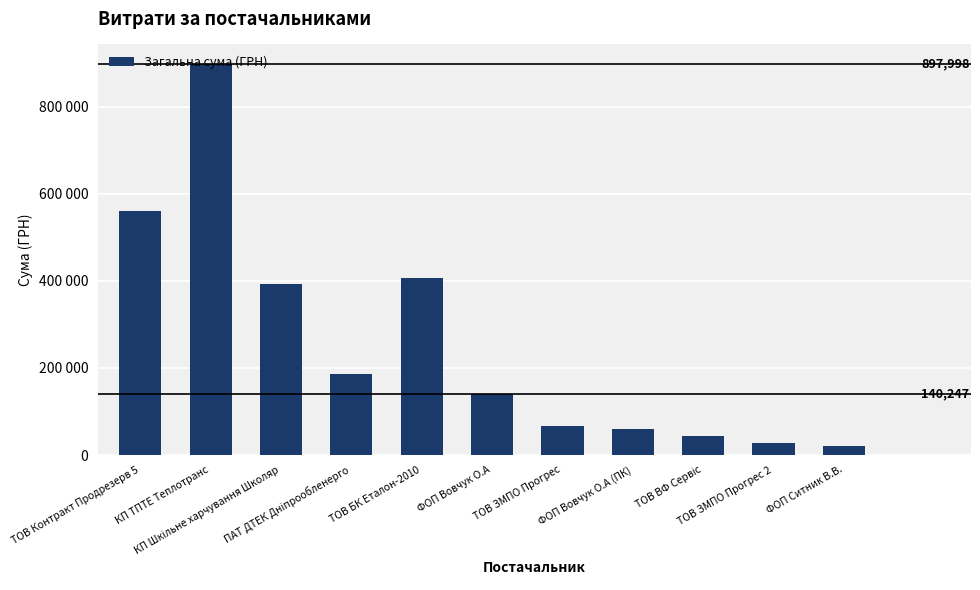

Reading right to left, transcribe all the data shown in this chart.

19800.0	27404.0	42588.0	60247.0	67350.2	140247.0	406321.0	186243.2	392924.0	897998.1	559577.6